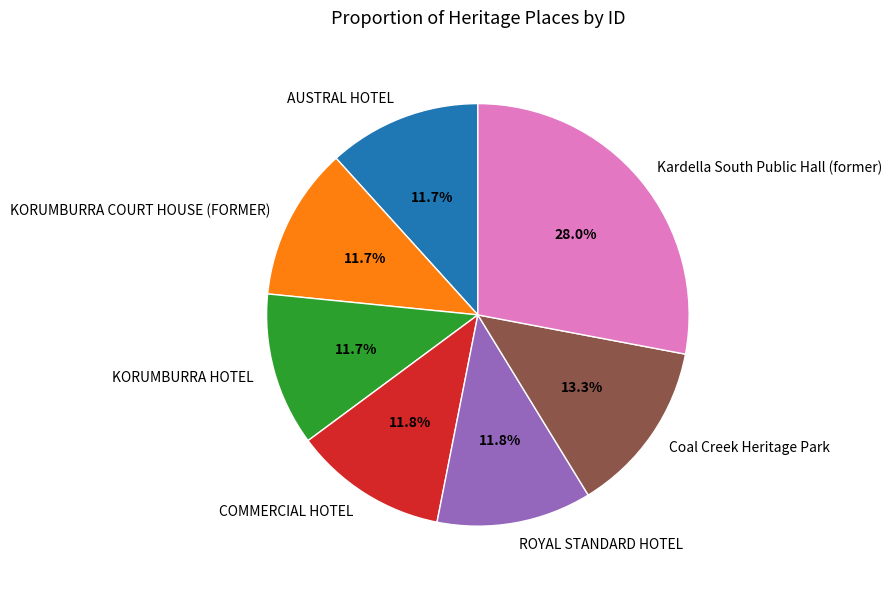

How many segments does this pie chart have?

7